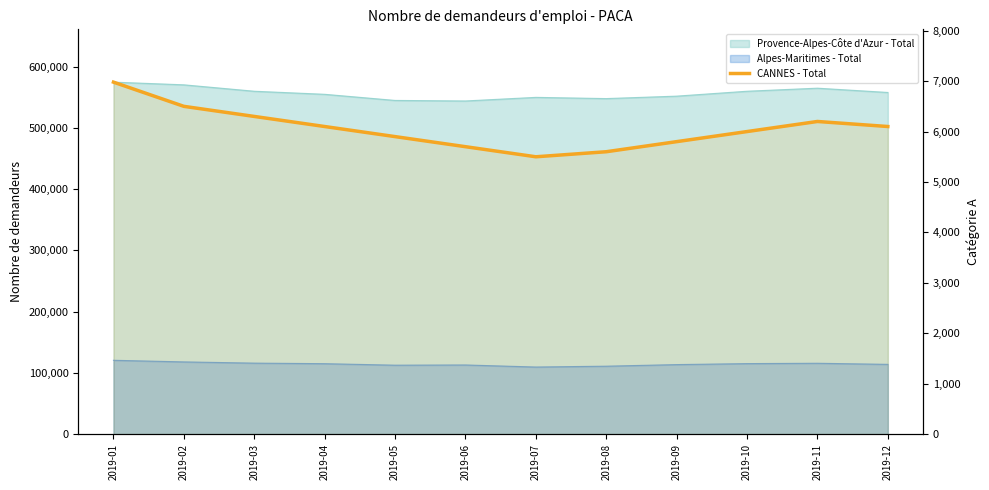

At which category does the chart reach its peak across all series?

2019-01